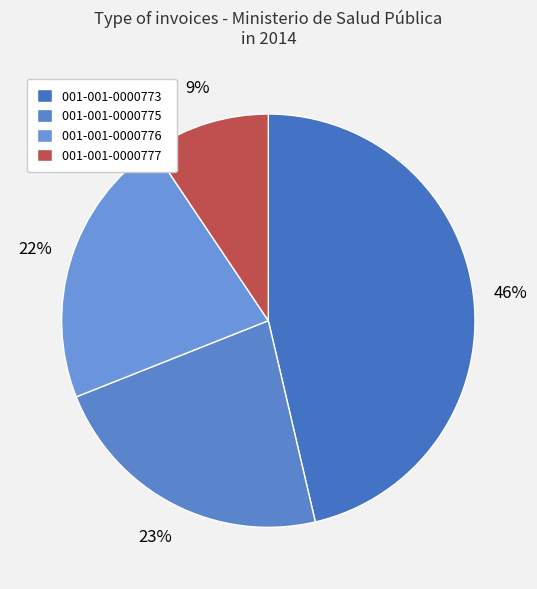

Which has a higher value, 001-001-0000773 or 001-001-0000775?

001-001-0000773